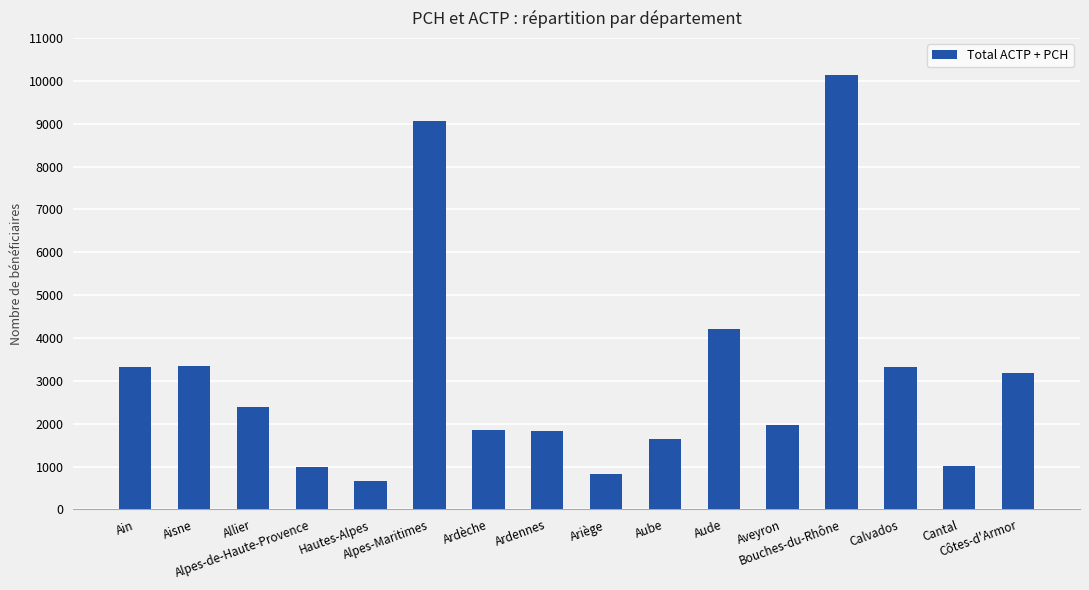

How many categories are shown in the chart?

16